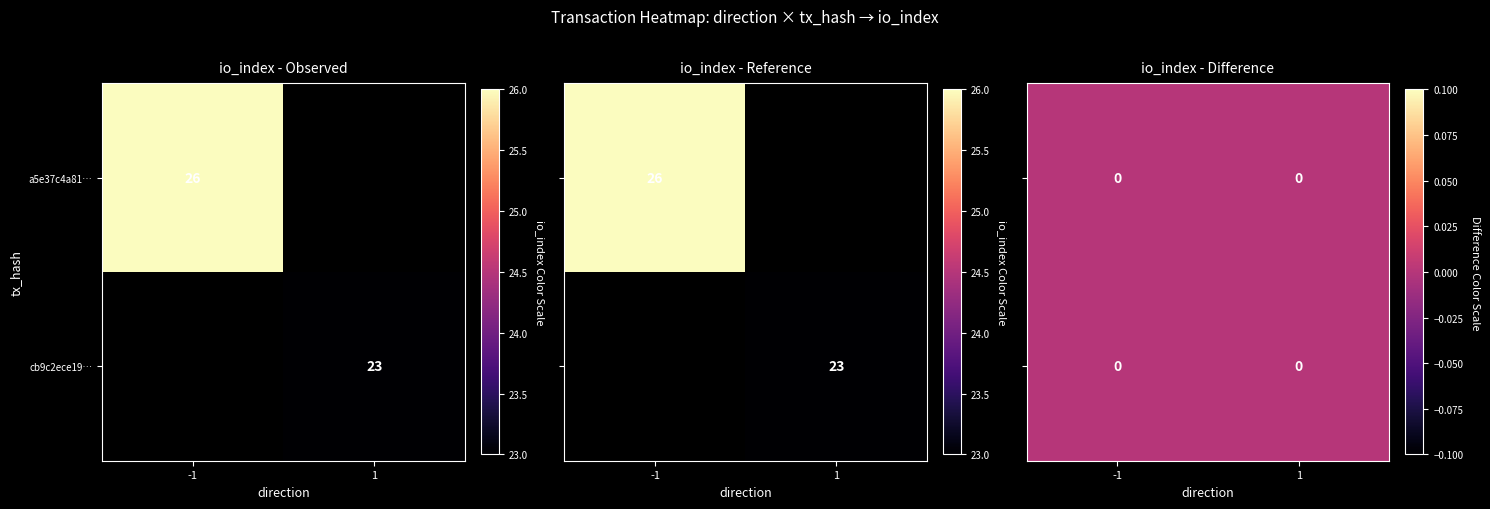

Count the number of categories in the chart.

2